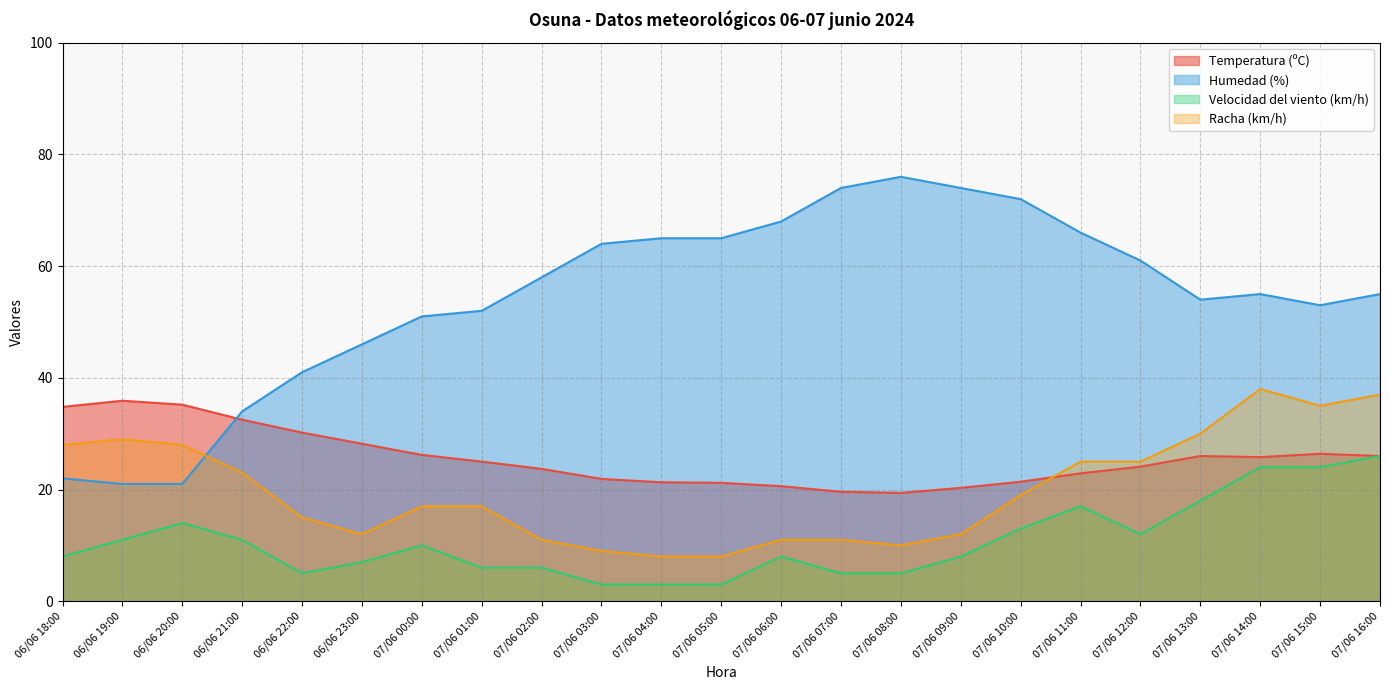

Rank the series at 07/06 07:00 from lowest to highest value.

Velocidad del viento (km/h), Racha (km/h), Temperatura (ºC), Humedad (%)